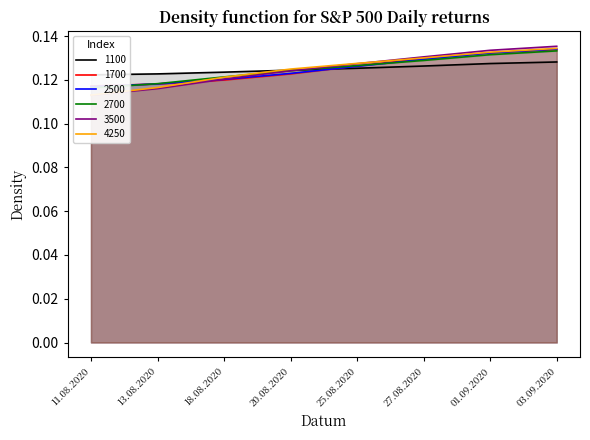

What is the label of the 6th point from the left?

27.08.2020